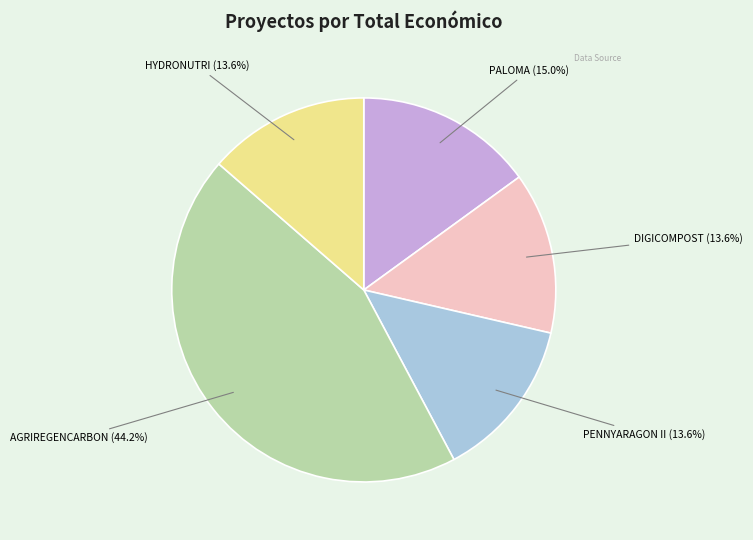

Count the number of slices in the pie.

5